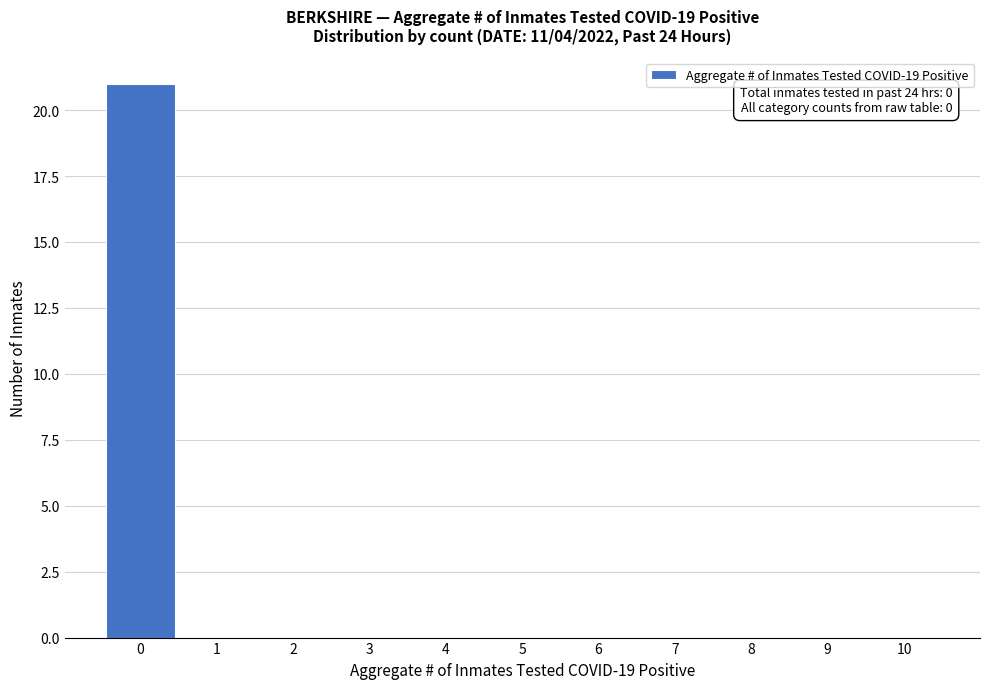

Reading left to right, extract all data points from this chart.

0=21	1=0	2=0	3=0	4=0	5=0	6=0	7=0	8=0	9=0	10=0